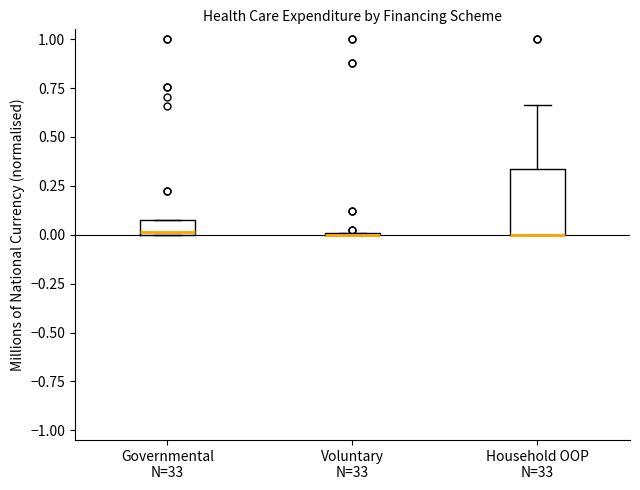

Which box is the tallest, from its lower edge to its upper edge?

Household OOP N=33